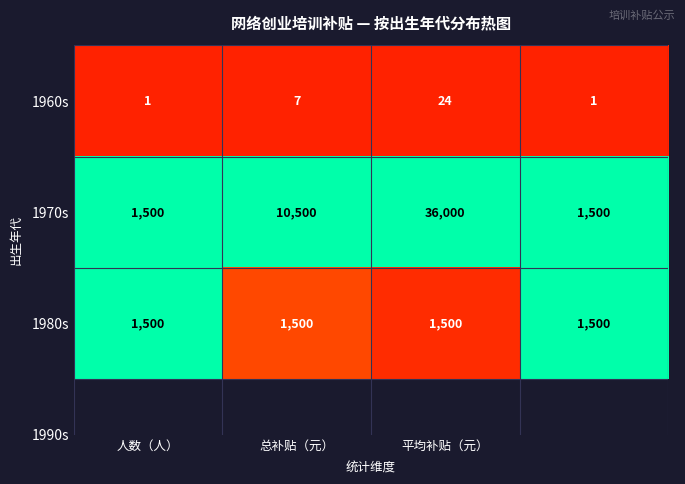

List the series in order of their peak value, lowest first.

1960s, 1980s, 1970s